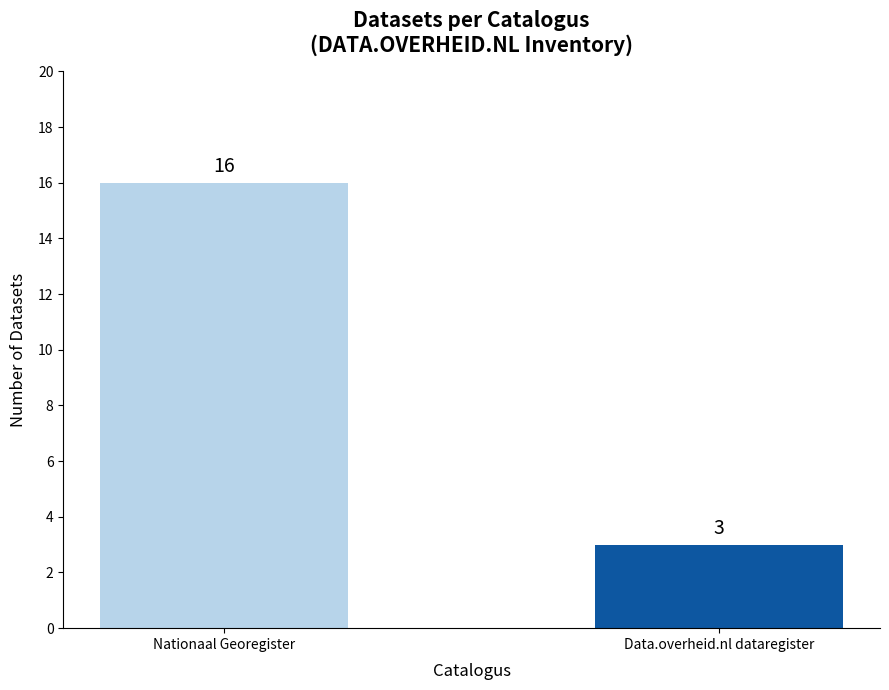

What is the minimum value shown in the chart?

3